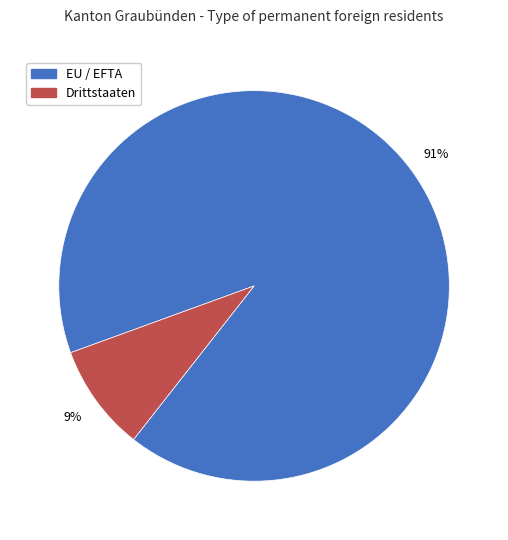

Is Drittstaaten the majority of the pie?

No